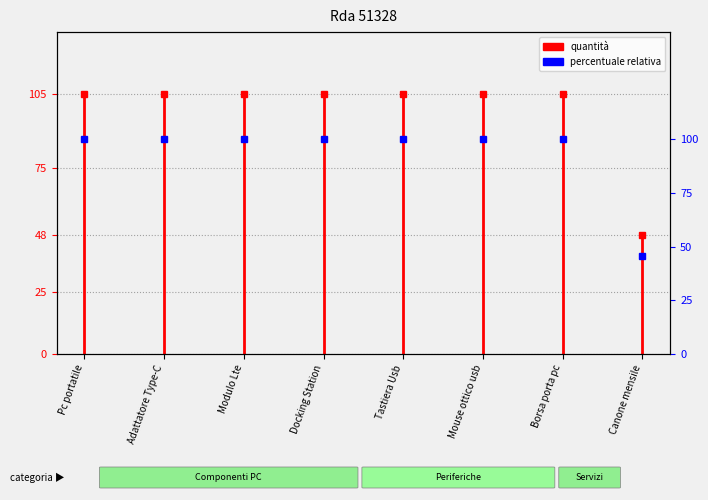

Which has a higher value, Borsa porta pc or Tastiera Usb?

Borsa porta pc